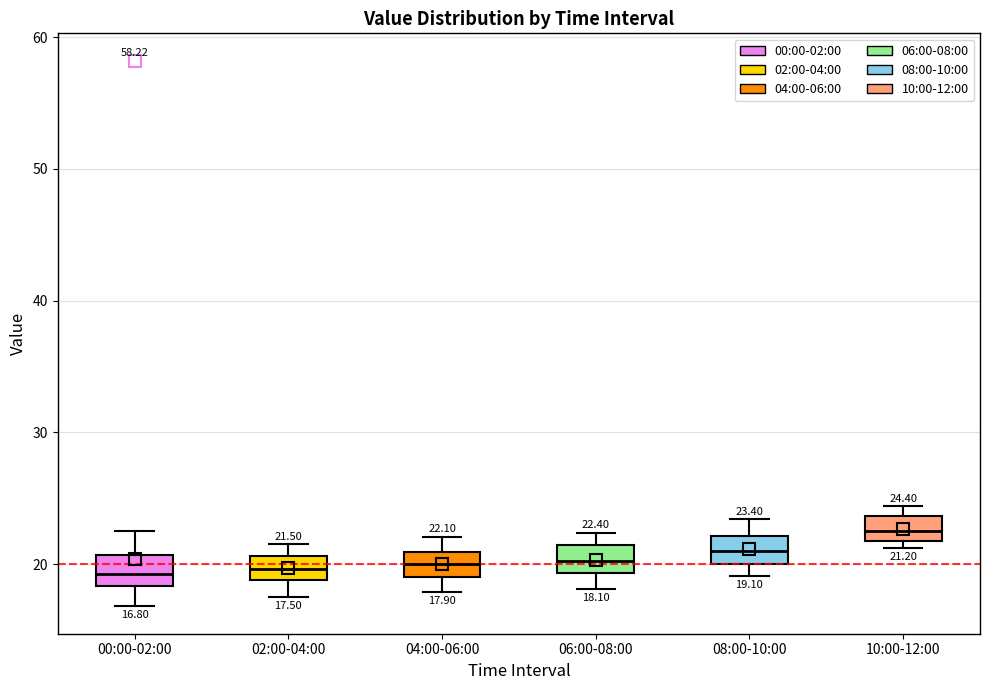

Which box's median line is the highest?

10:00-12:00